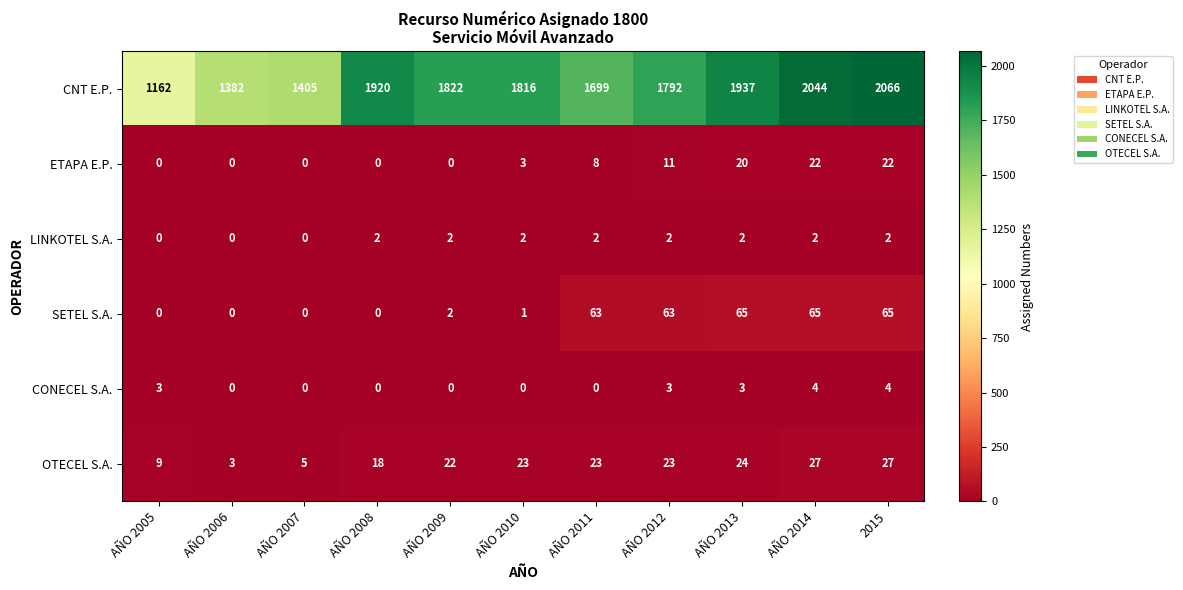

Where does the CNT E.P. series first go above 1816?

AÑO 2008